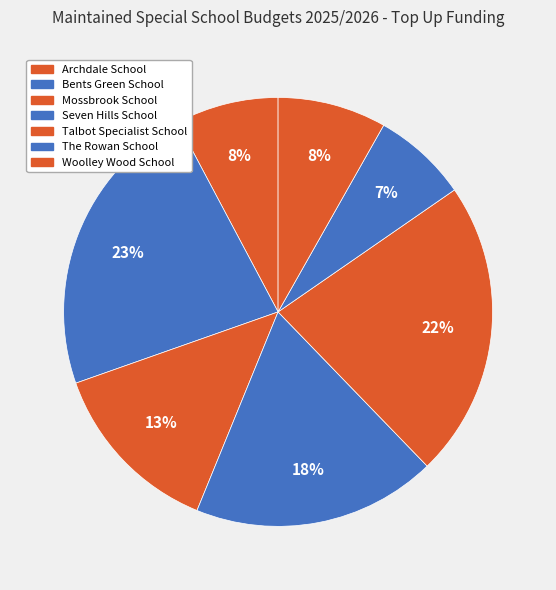

Which category has the smallest portion of the pie?

The Rowan School